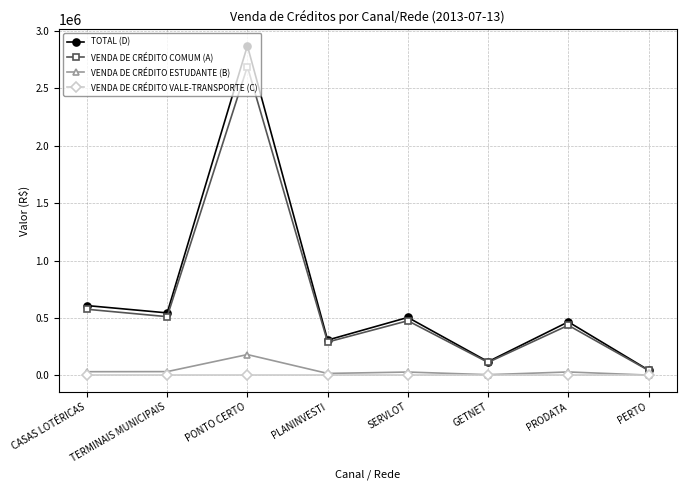

In TOTAL (D), how many points are lower than both neighbors (excluding endpoints)?

3